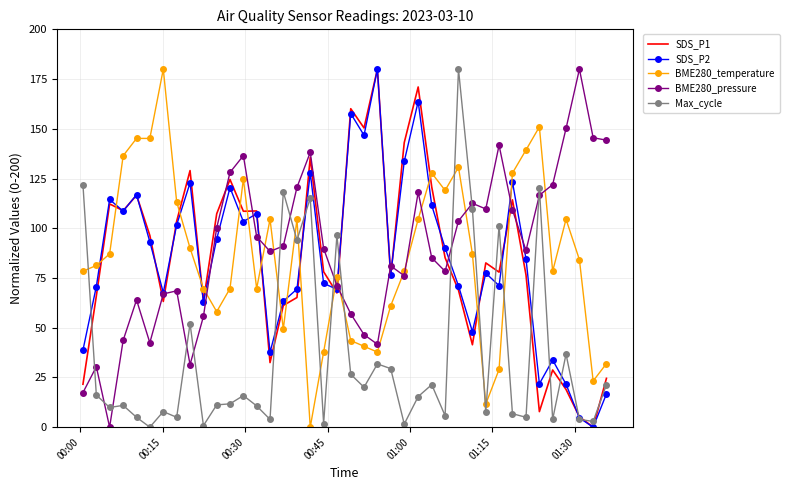

What is the maximum value shown in the chart?

180.0